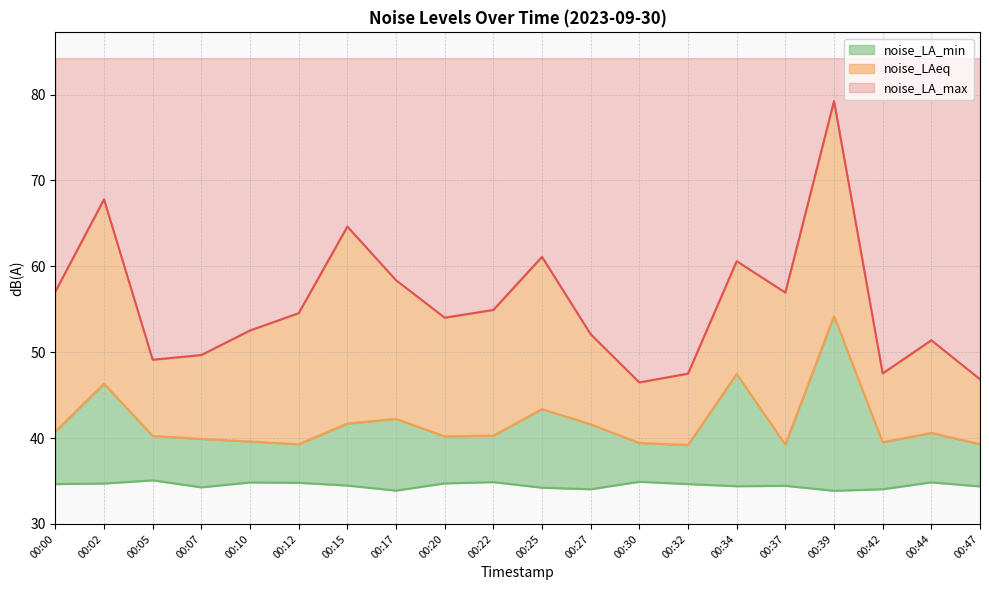

True or false: noise_LA_max and noise_LA_min intersect in this chart.

False